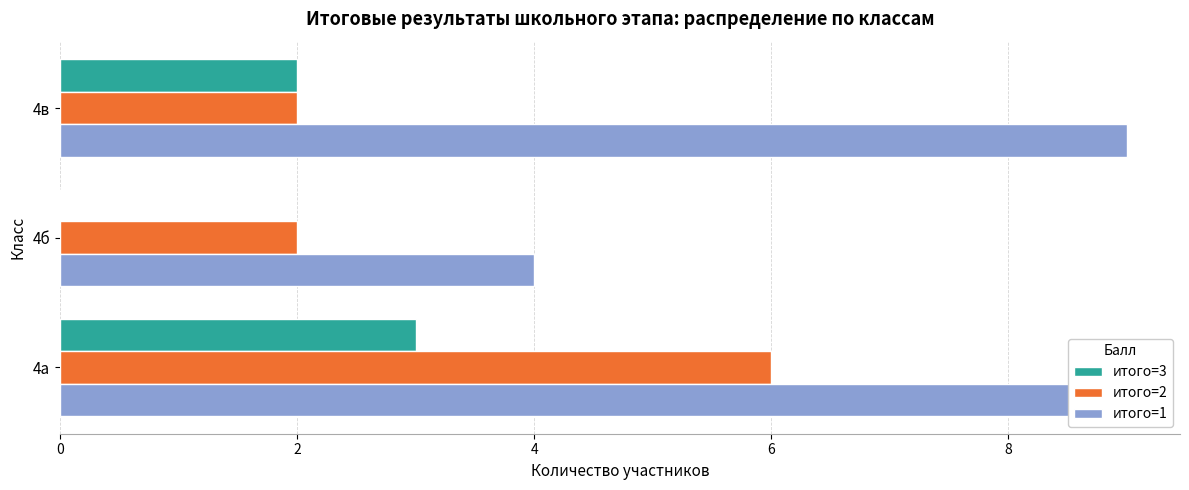

How many bars are there in total?

9